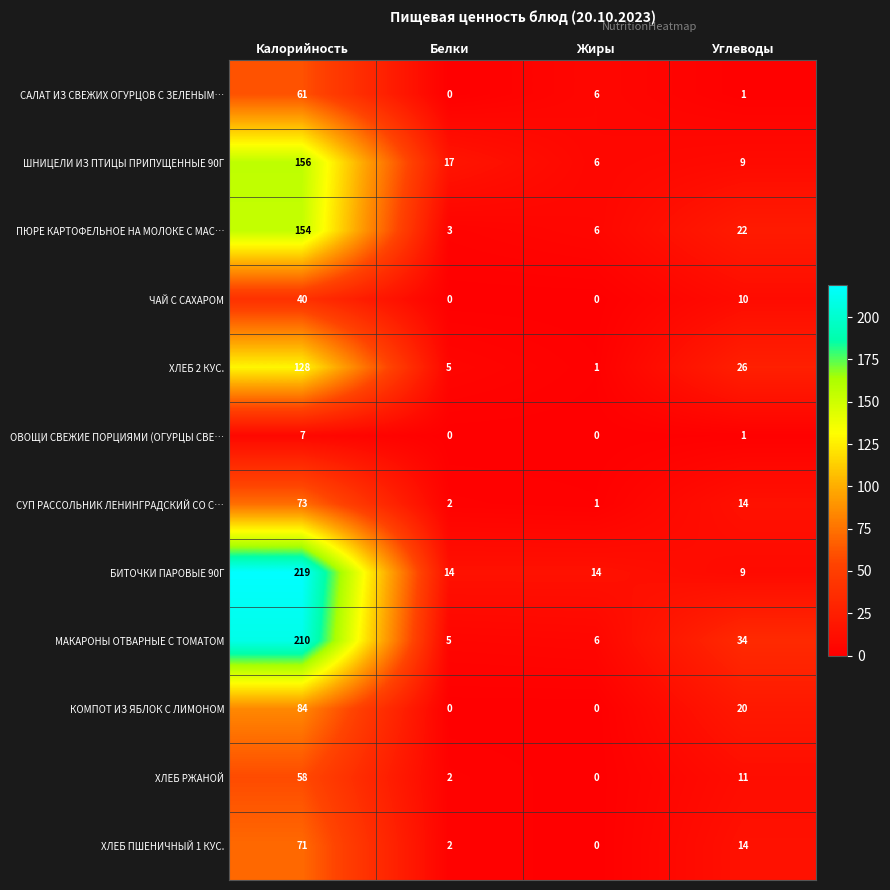

The ХЛЕБ ПШЕНИЧНЫЙ 1 КУС. series shows -25 at Жиры. True or false?

False